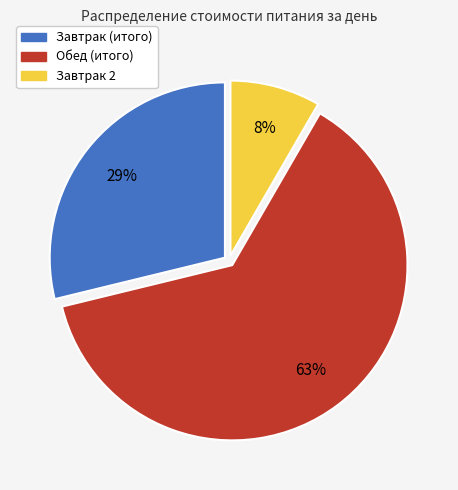

Is it true that Обед (итого) is 52% of the pie?

False